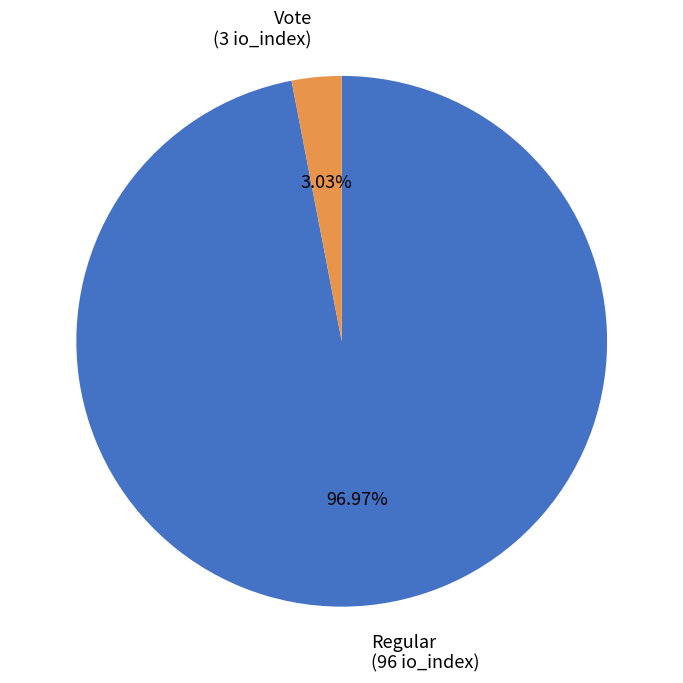

How many segments does this pie chart have?

2